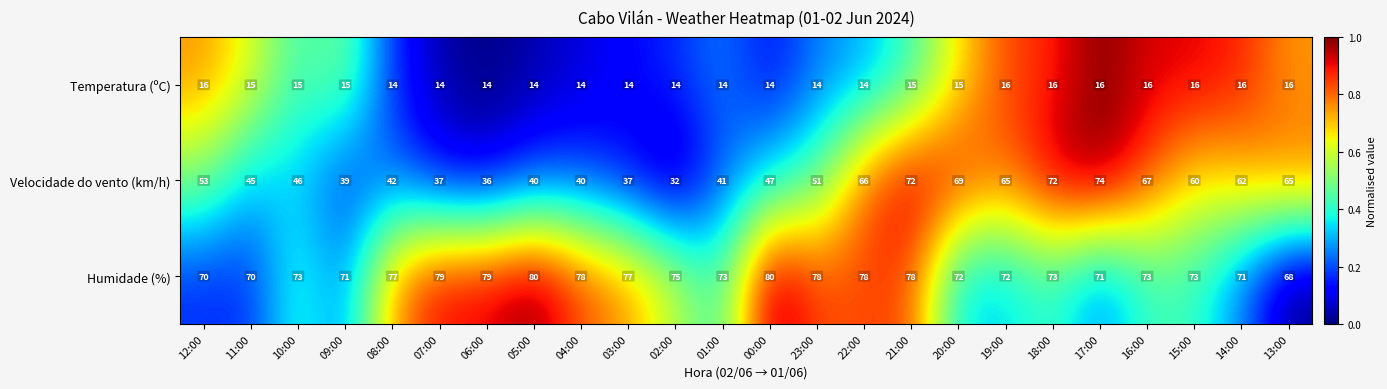

How many data points in Velocidade do vento (km/h) are less than 51?

12